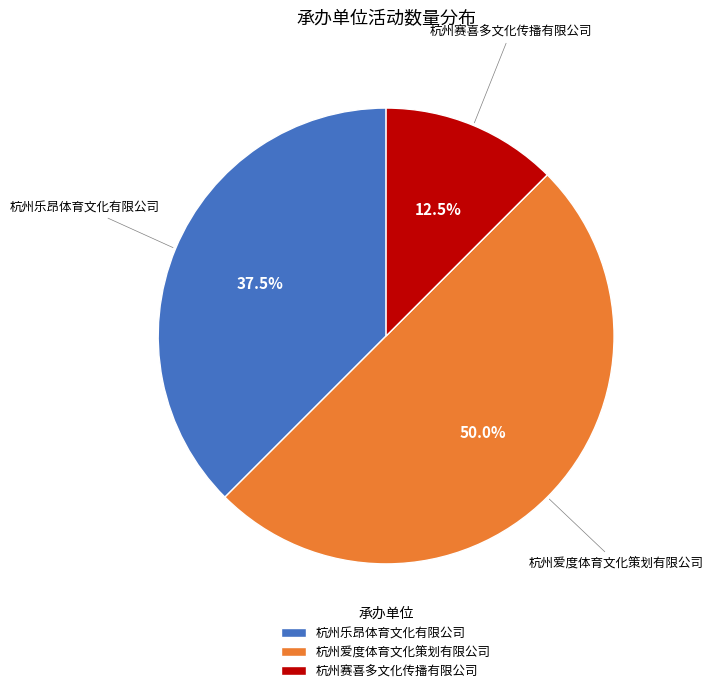

What percentage is NOT represented by 杭州爱度体育文化策划有限公司?

50.0%